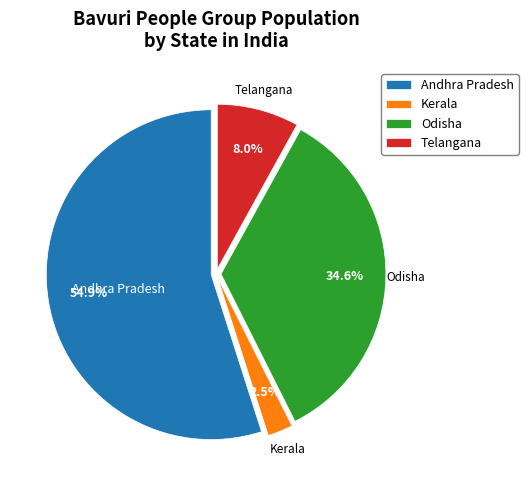

What percentage is the Andhra Pradesh slice, to the nearest percent?

55%